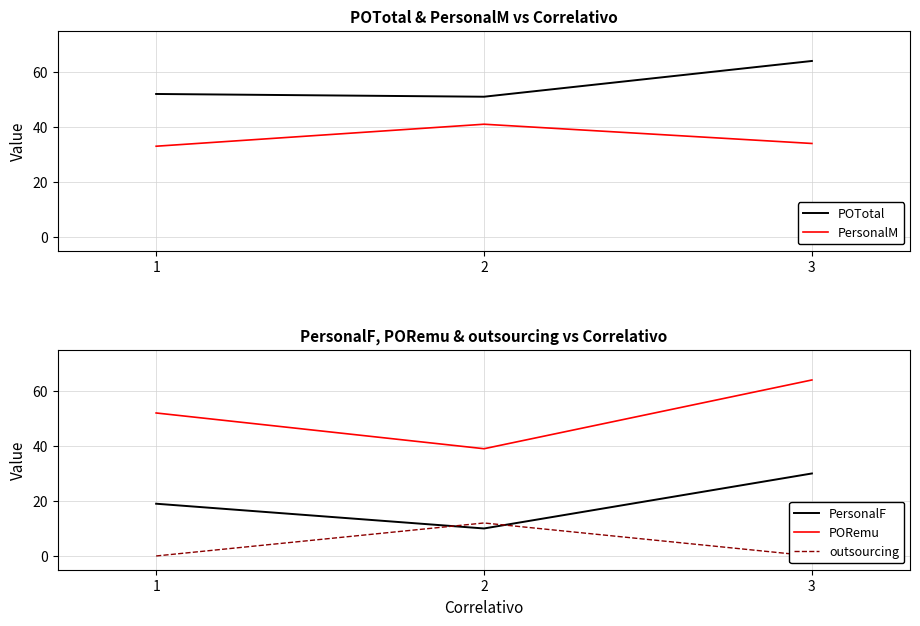

Between 3 and 2, which is larger?

3